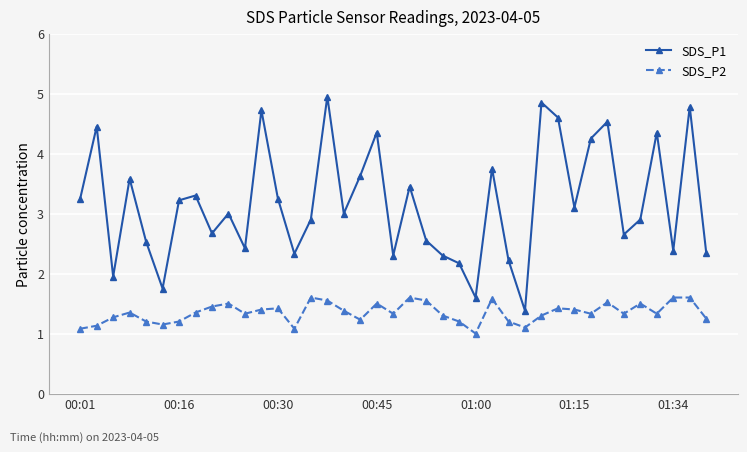

True or false: SDS_P2 has more than 2 interior local peaks.

True